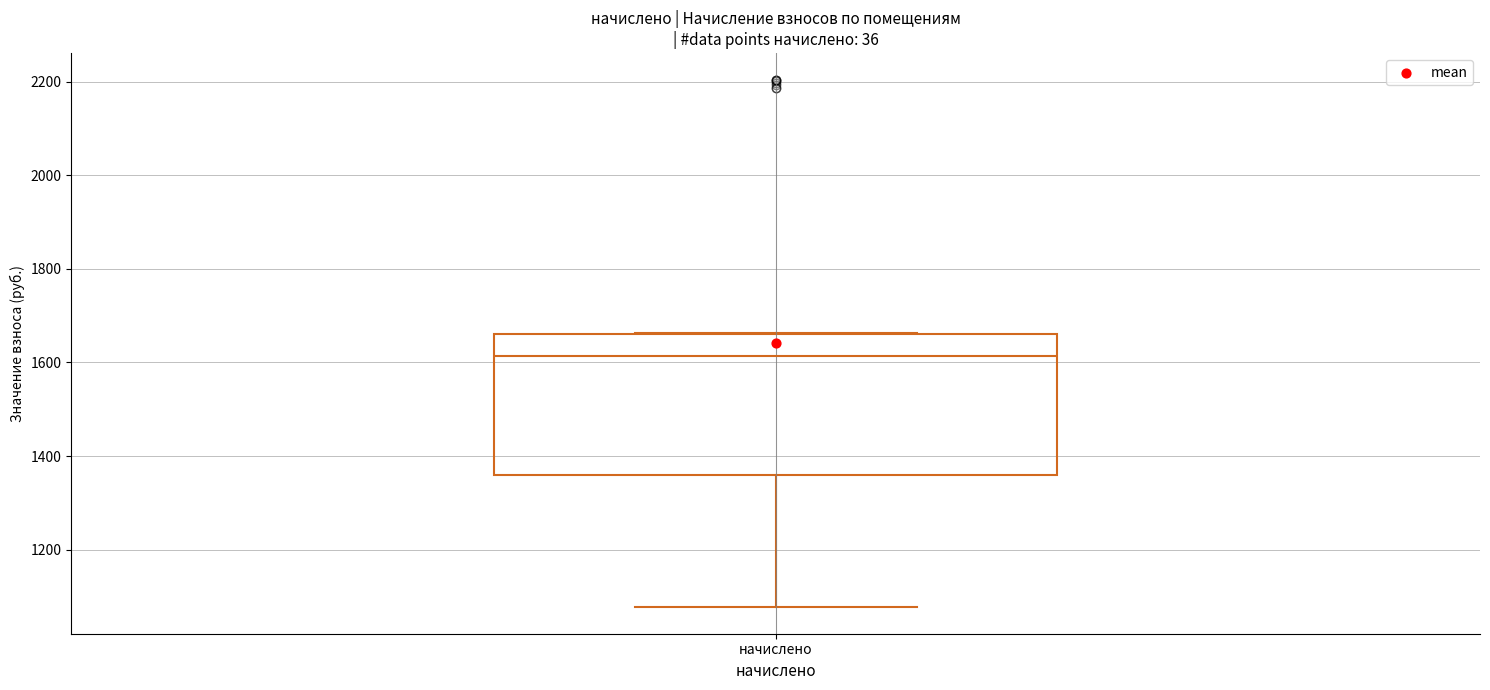

Read this box plot against the y-axis: the position of the median line, the range covered by the box, and the ends of both whiskers. The values are not printed on the chart, so give them approximately, as read against the axis.

median 1620, box 1360 to 1660, whiskers 1080 to 1660